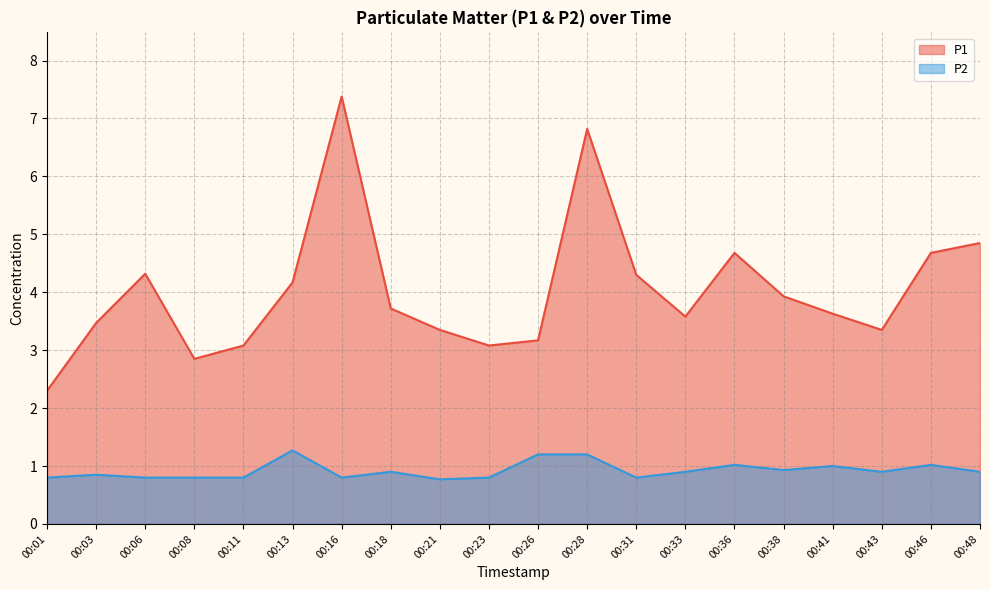

Reading left to right, extract all data points from this chart.

P1: 2.3	3.5	4.3	2.9	3.1	4.2	7.4	3.7	3.4	3.1	3.2	6.8	4.3	3.6	4.7	3.9	3.6	3.4	4.7	4.8
P2: 0.8	0.8	0.8	0.8	0.8	1.3	0.8	0.9	0.8	0.8	1.2	1.2	0.8	0.9	1.0	0.9	1.0	0.9	1.0	0.9